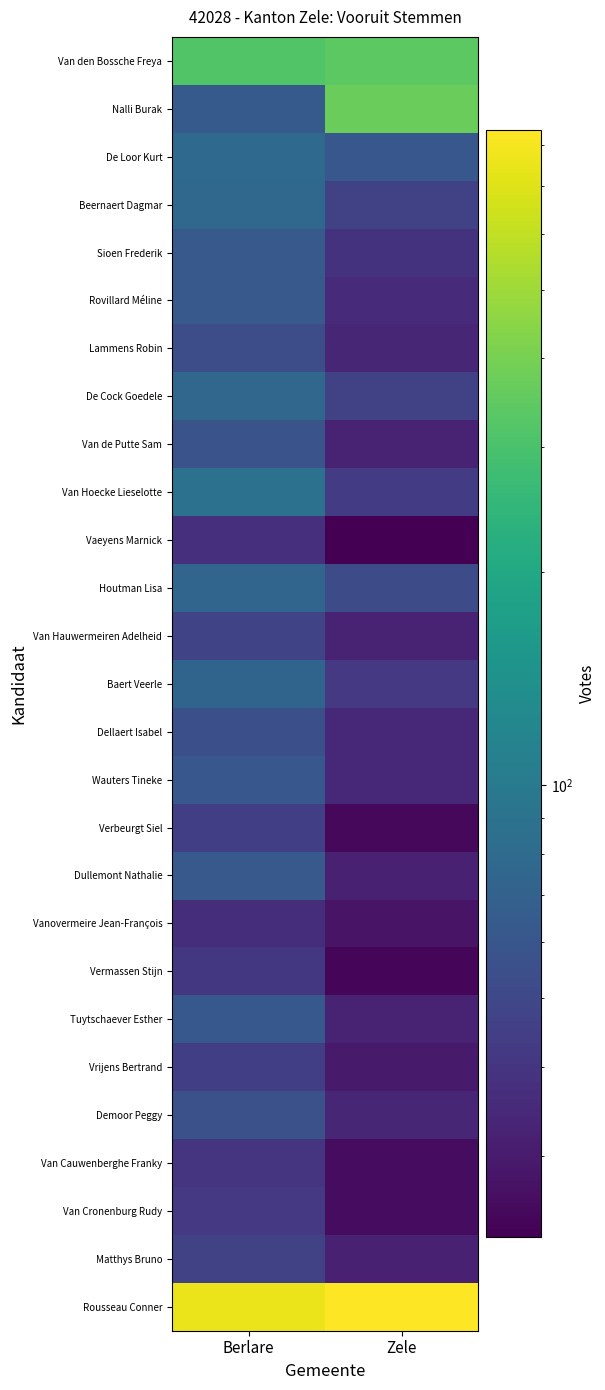

Which series has the largest total across all categories?

Rousseau Conner